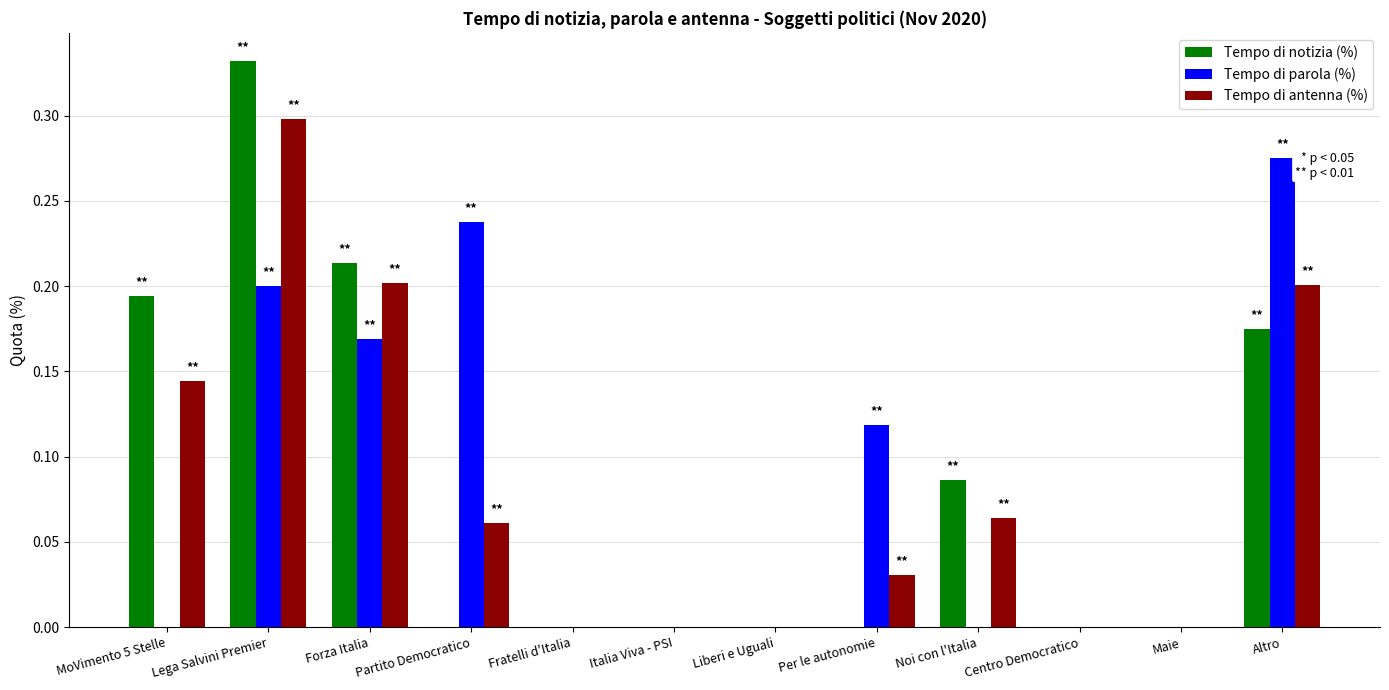

Between Noi con l'Italia and Maie, which series saw the biggest shift?

Tempo di notizia (%)